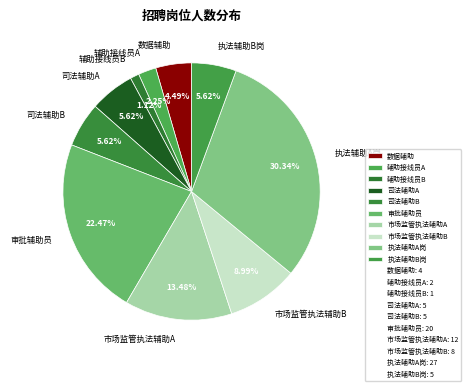

Is it true that 辅助接线员A is 2% of the pie?

True